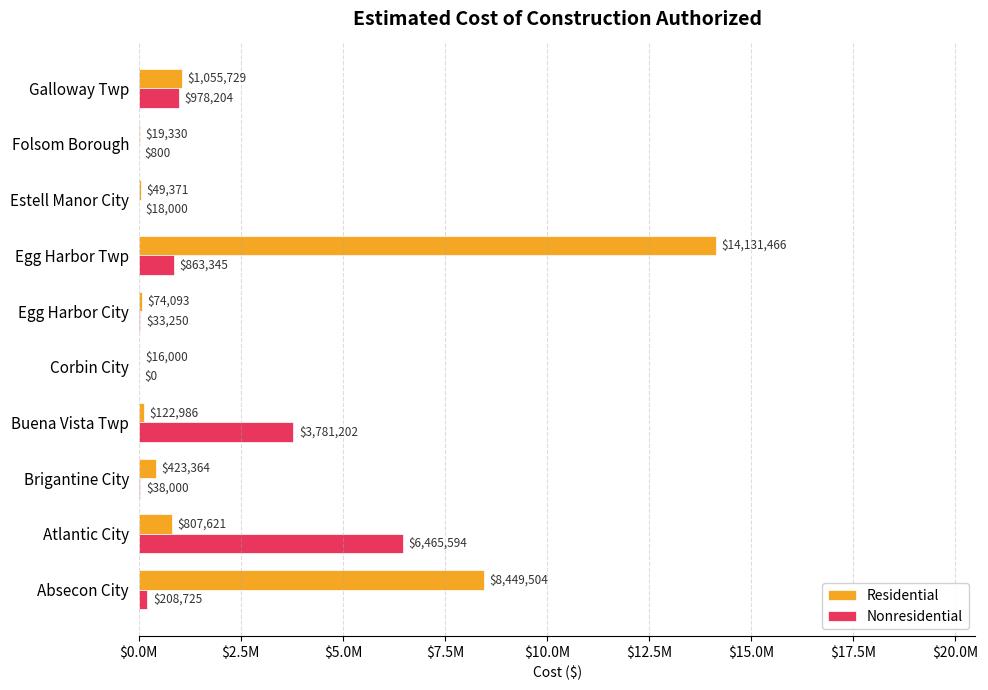

What are all the series names shown in the legend?

Residential, Nonresidential